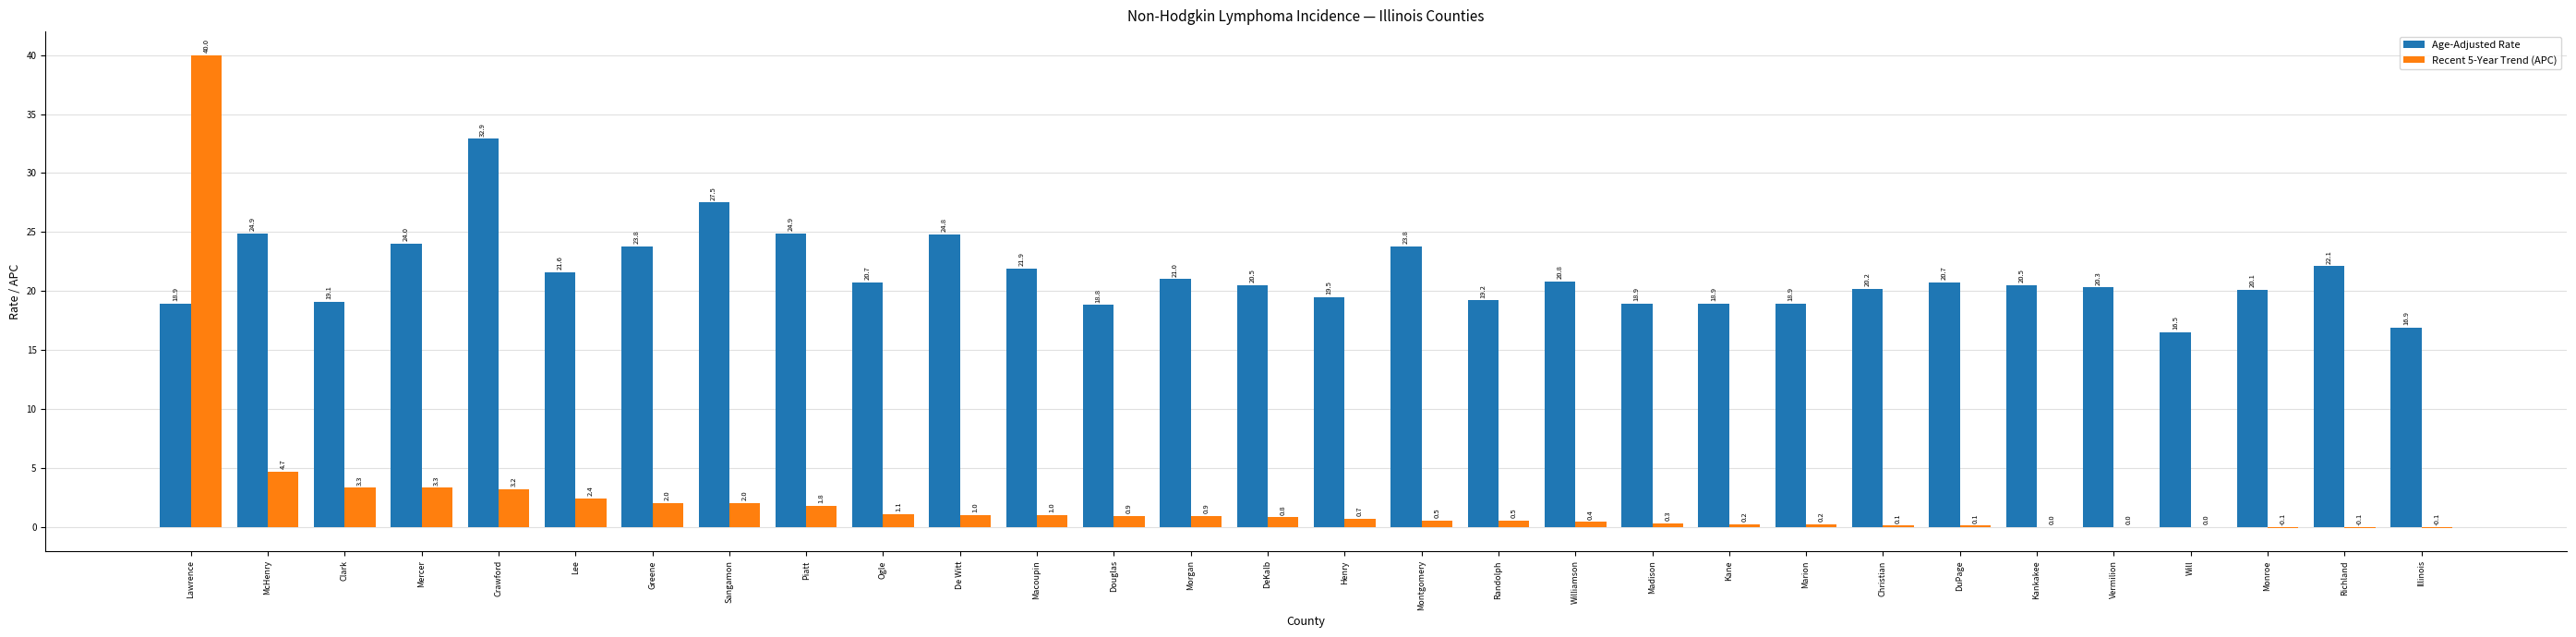

Is the value of Age-Adjusted Rate at Sangamon greater than the value of Recent 5-Year Trend (APC) at Marion?

Yes